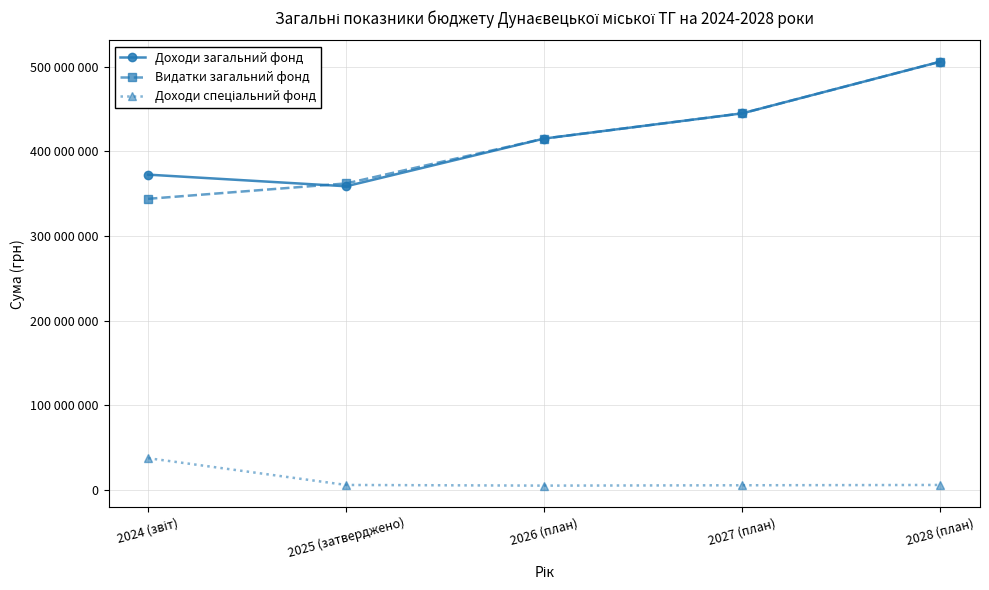

Reading left to right, what are all the values shown in this chart?

Доходи загальний фонд: 372545958	358807720	415161200	444953800	505980100
Видатки загальний фонд: 343991568	362166511	415161200	444953800	505980100
Доходи спеціальний фонд: 37663116	6042763	5260883	5673449	6048749